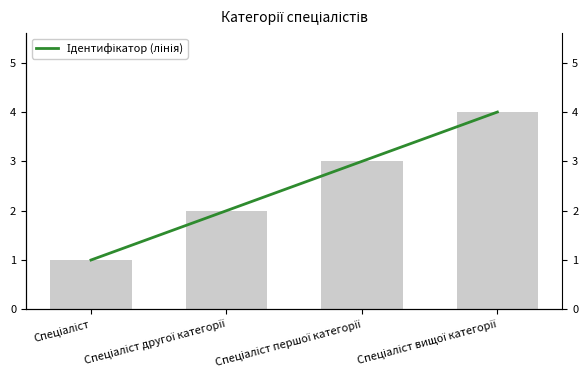

List the series in order of their peak value, highest first.

Ідентифікатор, Ідентифікатор (лінія)